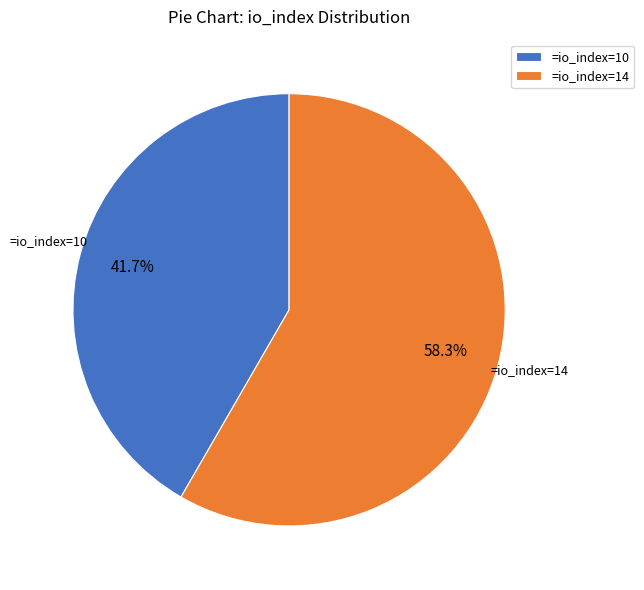

To the nearest percent, what is the difference between the largest and smallest slice percentages?

17%